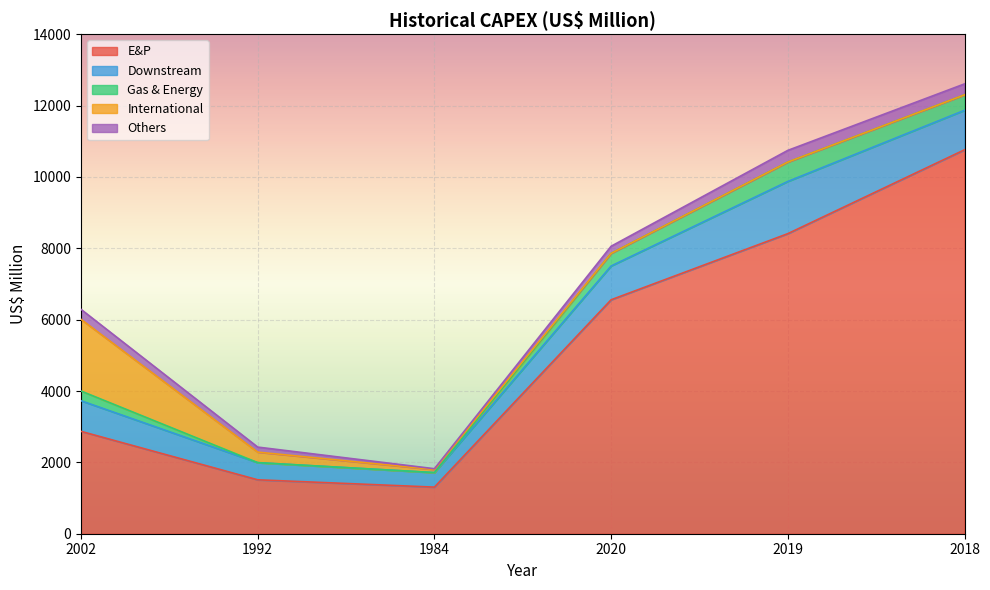

Does the chart display data point markers on the line(s)?

No